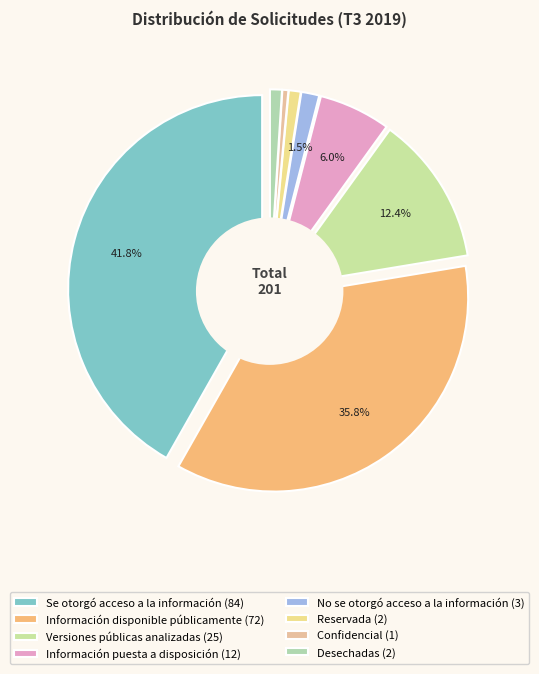

The Reservada slice represents 11% of the pie. True or false?

False